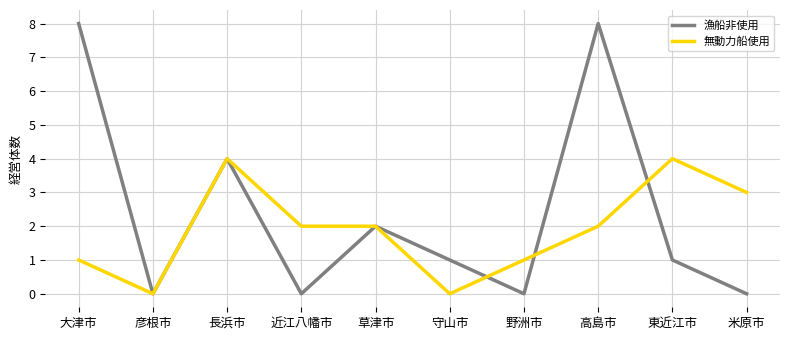

At 近江八幡市, list the series in order from largest to smallest.

無動力船使用, 漁船非使用